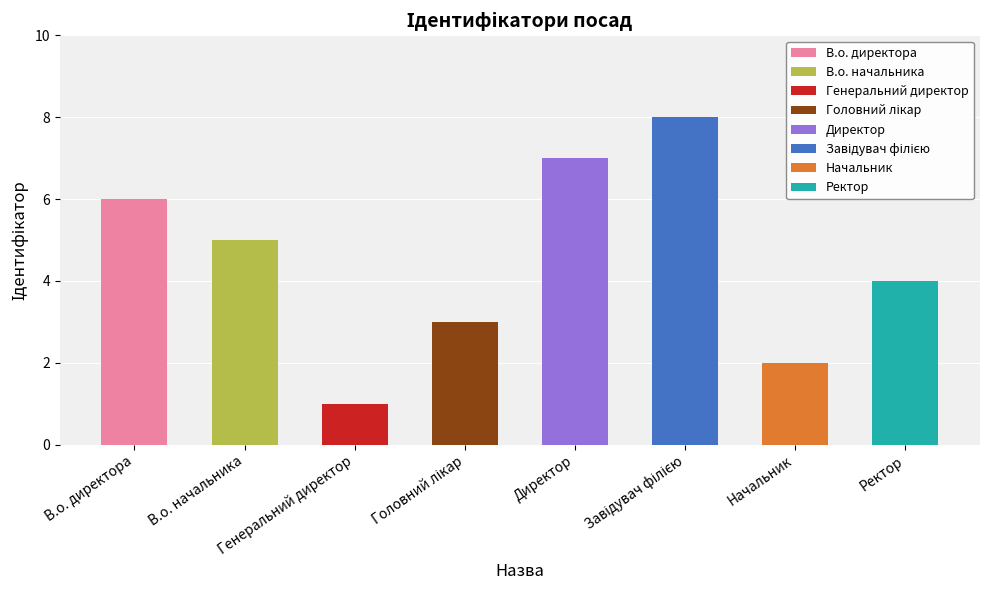

How many values are between 3 and 7?

5